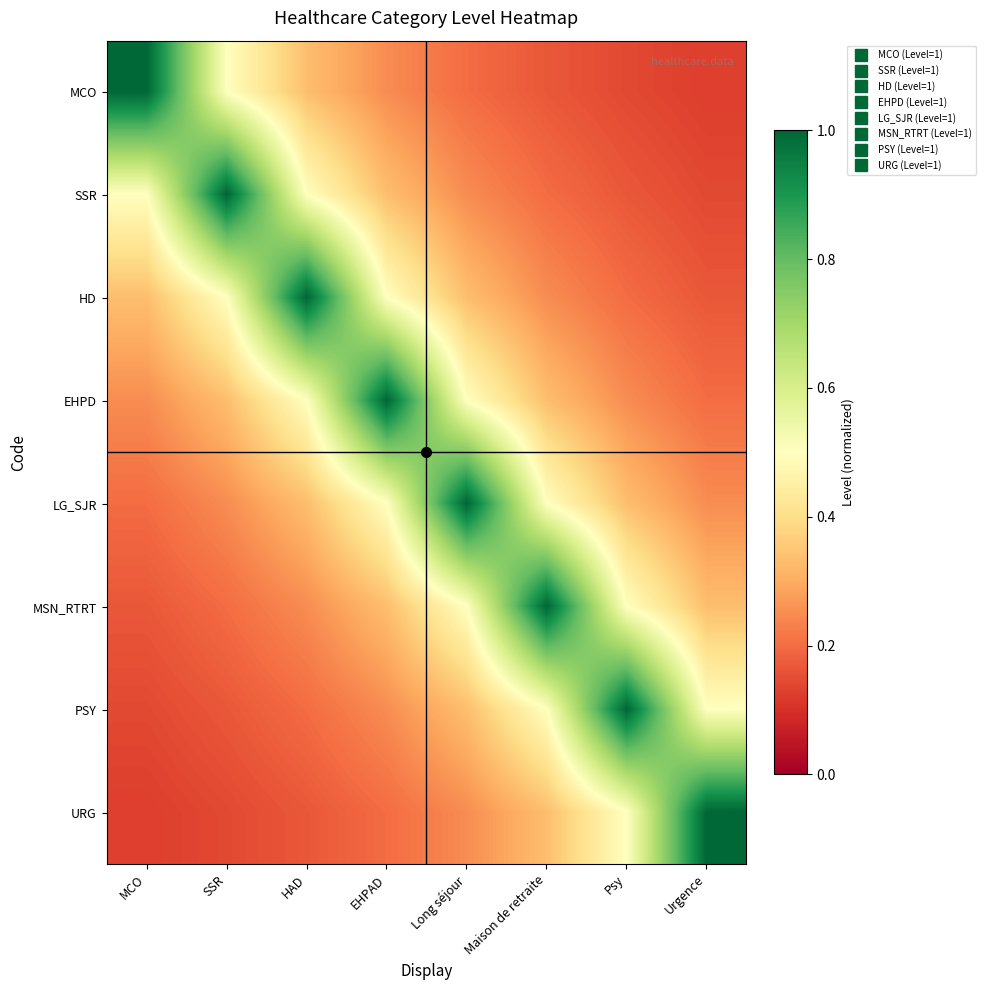

Reading right to left, what are all the values shown in this chart?

MCO: Urgence=0.1	Psy=0.1	Maison de retraite=0.2	Long séjour=0.2	EHPAD=0.2	HAD=0.3	SSR=0.5	MCO=1.0
SSR: Urgence=0.1	Psy=0.2	Maison de retraite=0.2	Long séjour=0.2	EHPAD=0.3	HAD=0.5	SSR=1.0	MCO=0.5
HD: Urgence=0.2	Psy=0.2	Maison de retraite=0.2	Long séjour=0.3	EHPAD=0.5	HAD=1.0	SSR=0.5	MCO=0.3
EHPD: Urgence=0.2	Psy=0.2	Maison de retraite=0.3	Long séjour=0.5	EHPAD=1.0	HAD=0.5	SSR=0.3	MCO=0.2
LG_SJR: Urgence=0.2	Psy=0.3	Maison de retraite=0.5	Long séjour=1.0	EHPAD=0.5	HAD=0.3	SSR=0.2	MCO=0.2
MSN_RTRT: Urgence=0.3	Psy=0.5	Maison de retraite=1.0	Long séjour=0.5	EHPAD=0.3	HAD=0.2	SSR=0.2	MCO=0.2
PSY: Urgence=0.5	Psy=1.0	Maison de retraite=0.5	Long séjour=0.3	EHPAD=0.2	HAD=0.2	SSR=0.2	MCO=0.1
URG: Urgence=1.0	Psy=0.5	Maison de retraite=0.3	Long séjour=0.2	EHPAD=0.2	HAD=0.2	SSR=0.1	MCO=0.1